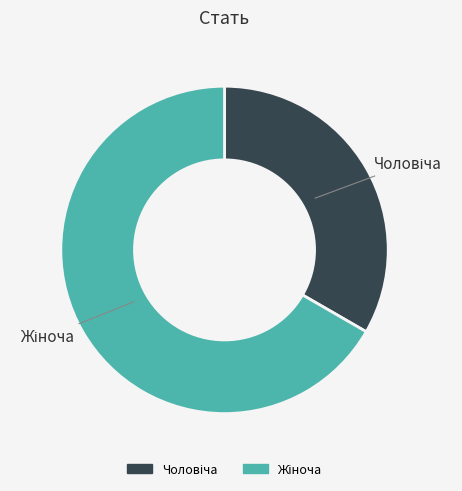

Does any single category account for the majority?

Yes